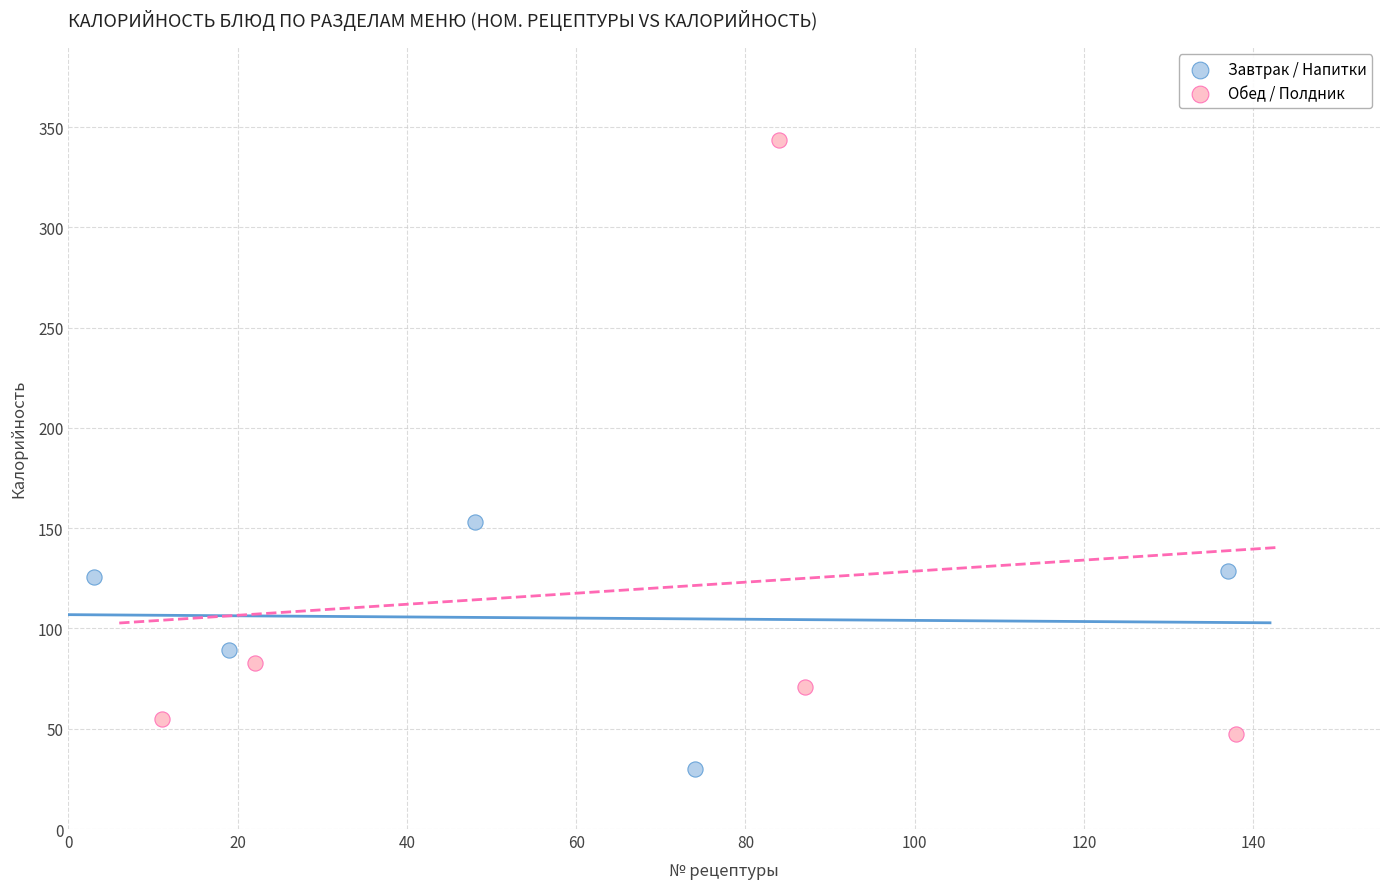

Which series has the widest spread of Y values?

Обед / Полдник